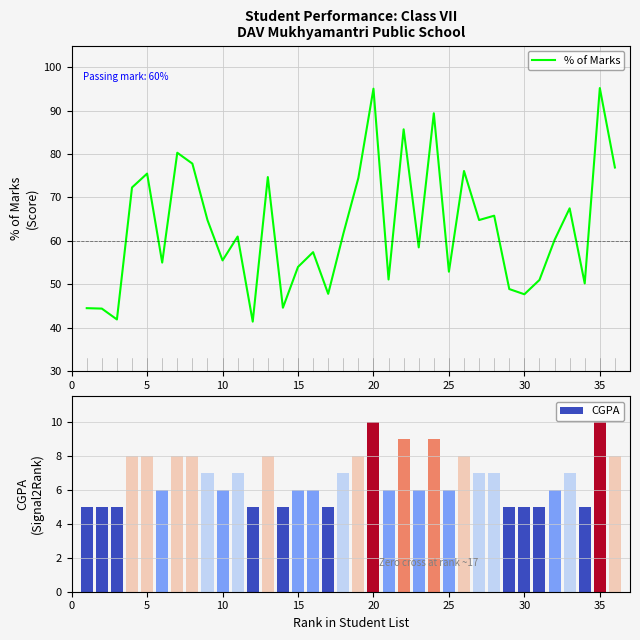

What are all the series names shown in the legend?

% of Marks, CGPA